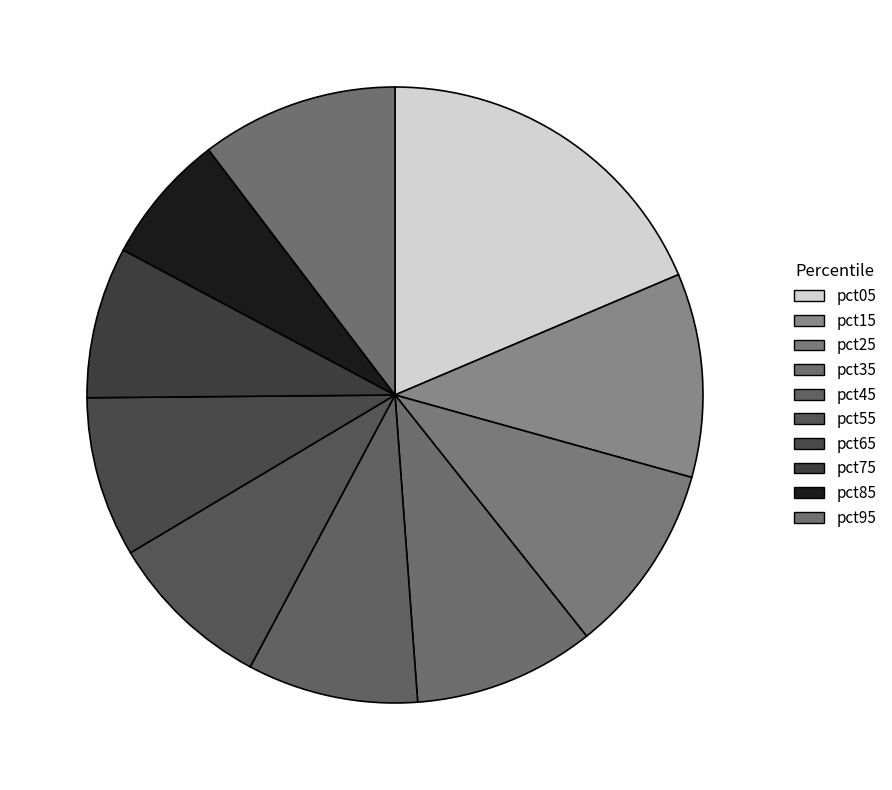

What percentage is NOT represented by pct95?

89.7%